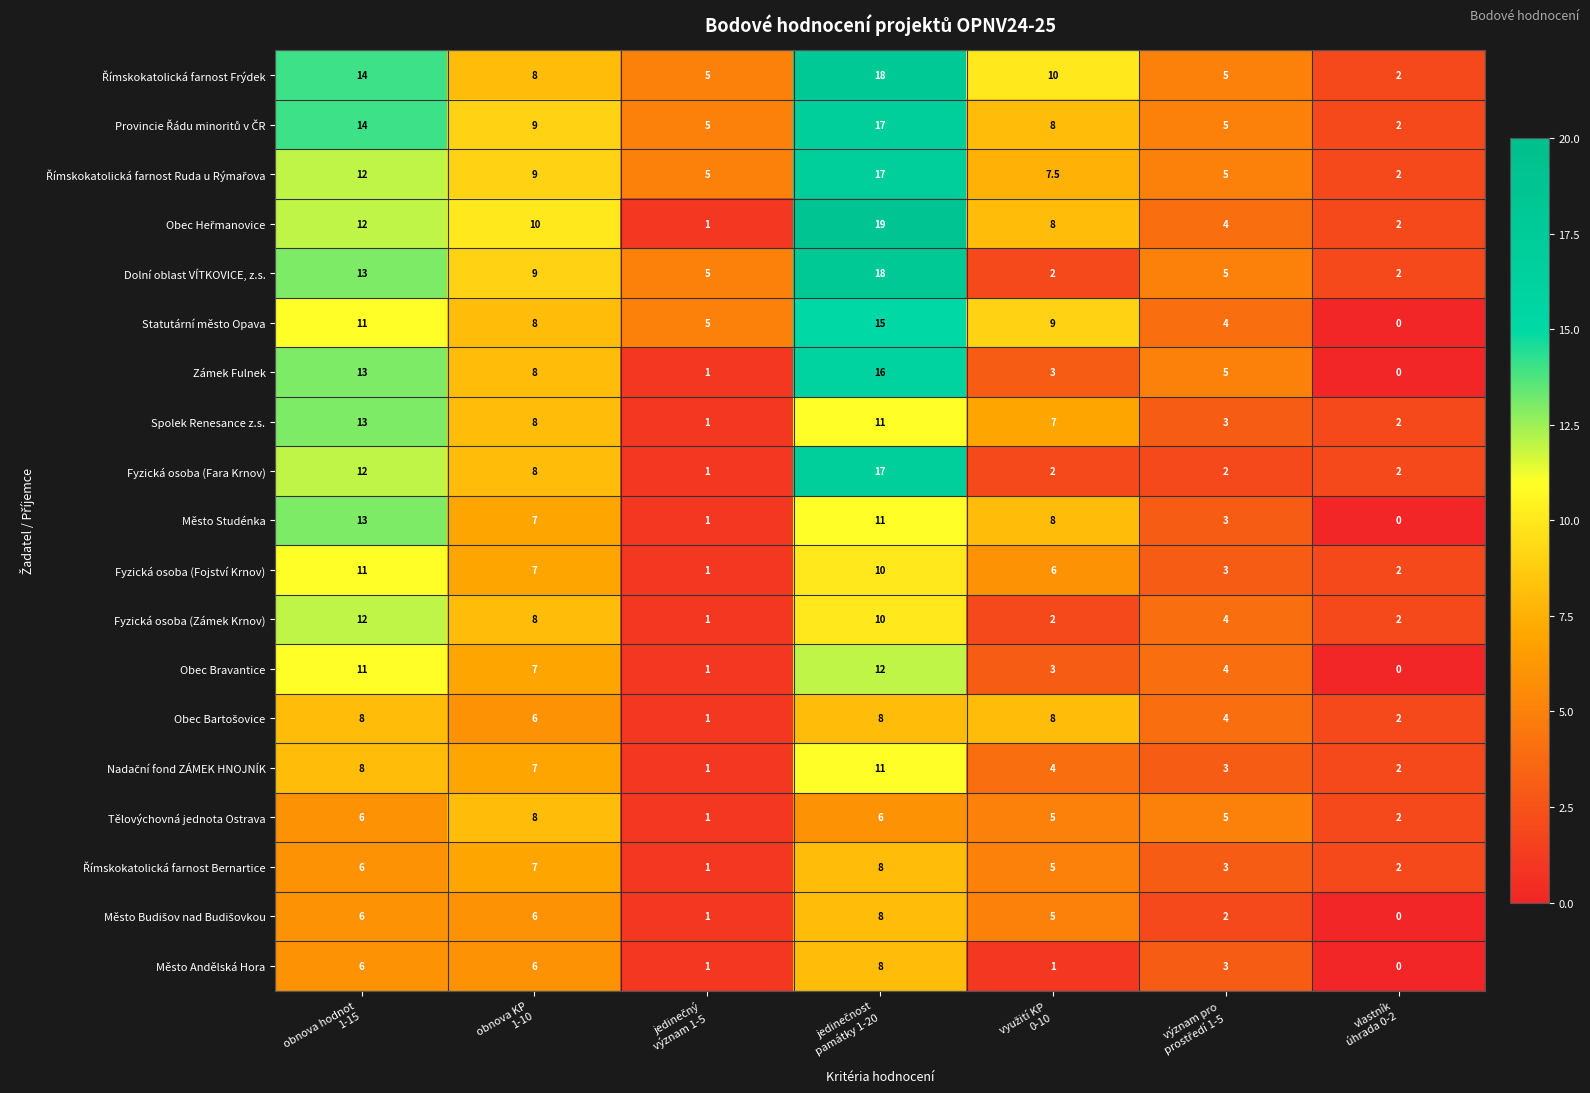

What is the average value of the Město Studénka series?

6.1